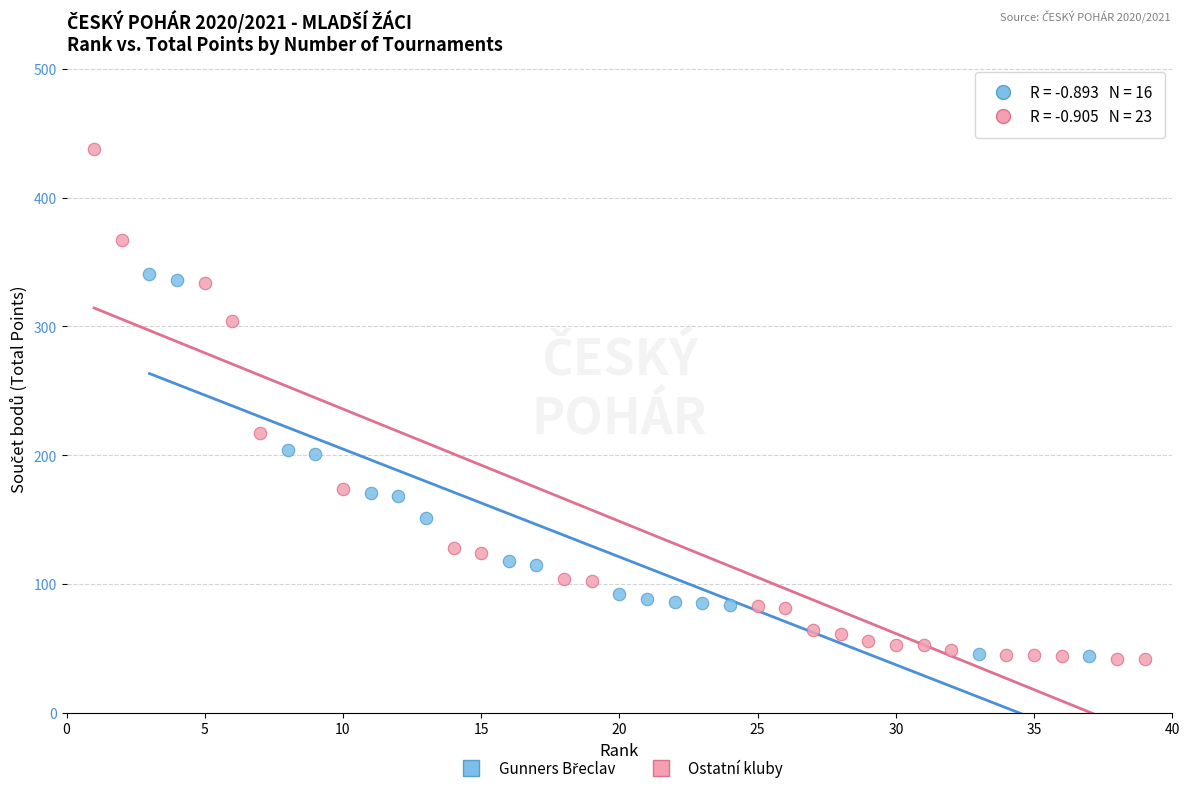

Which series contains the highest Y value?

Ostatní kluby